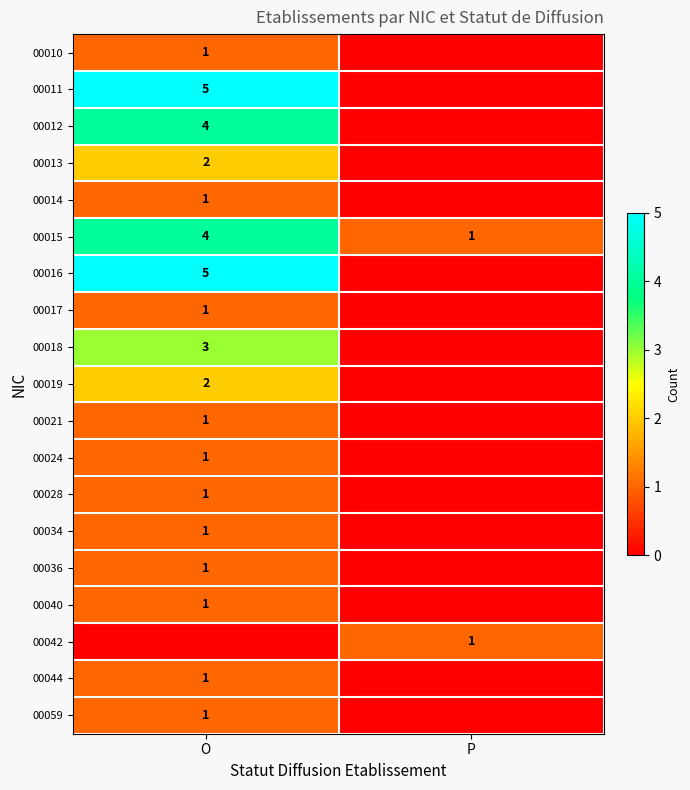

How many distinct data groups are displayed?

19